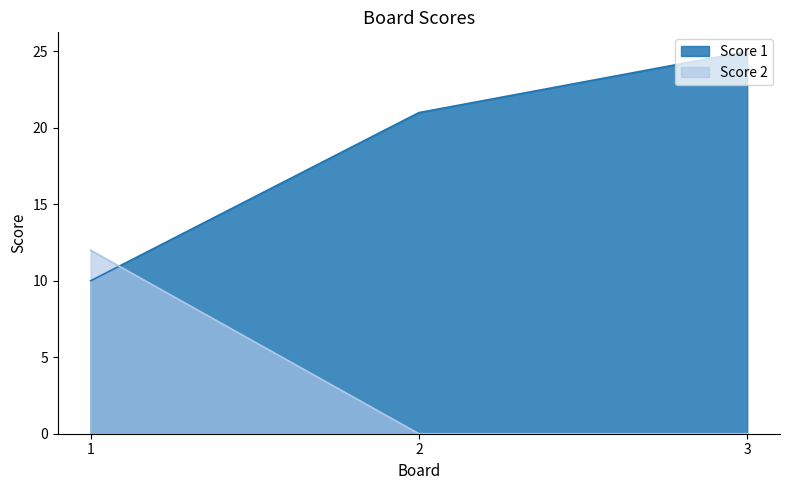

The value of Score 2 at 2 is 7. True or false?

False